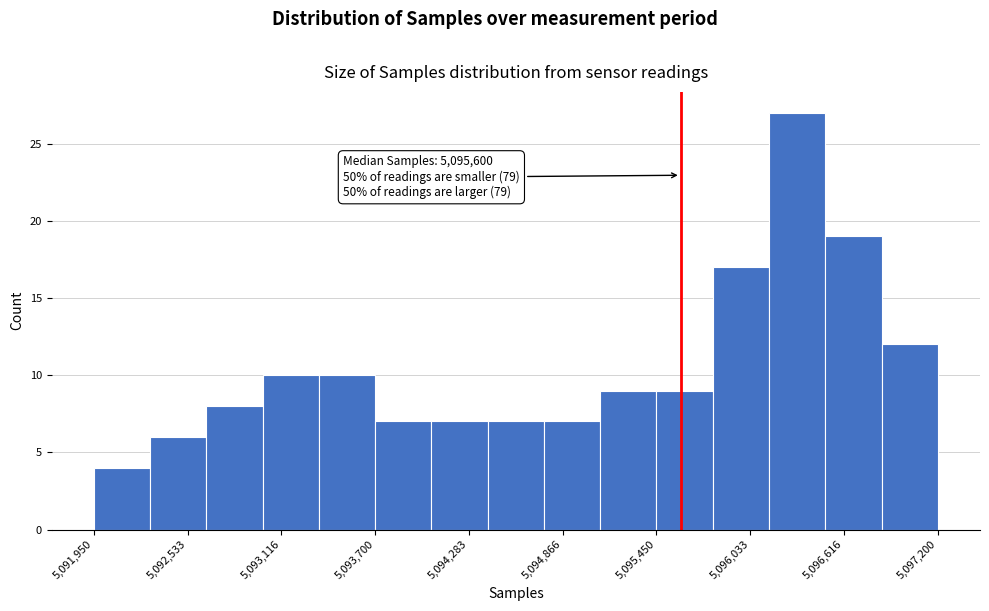

Read against the x-axis, roughly where is the centre of the tallest bar?

5096300